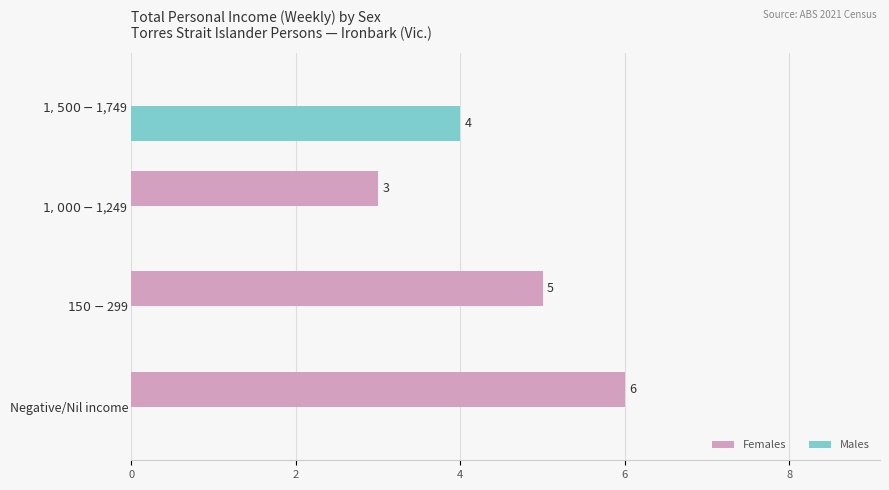

At which category is the sum across all series the highest?

Negative/Nil income